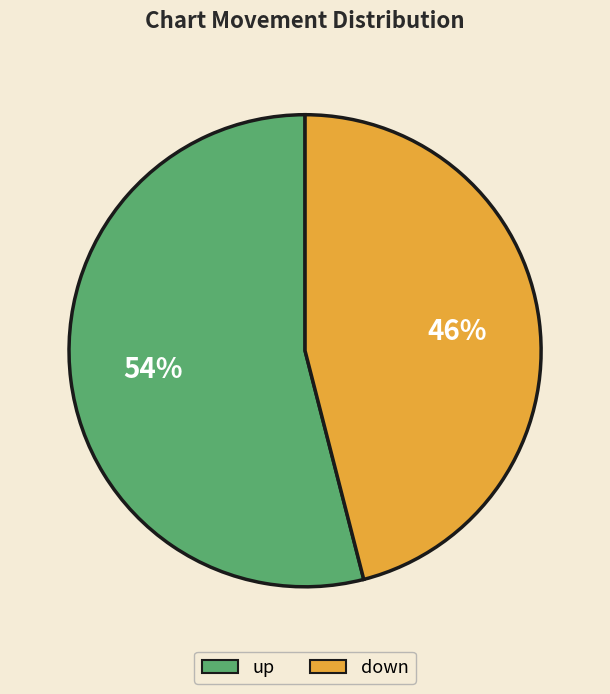

To the nearest percent, what is the combined percentage of up and down?

100%